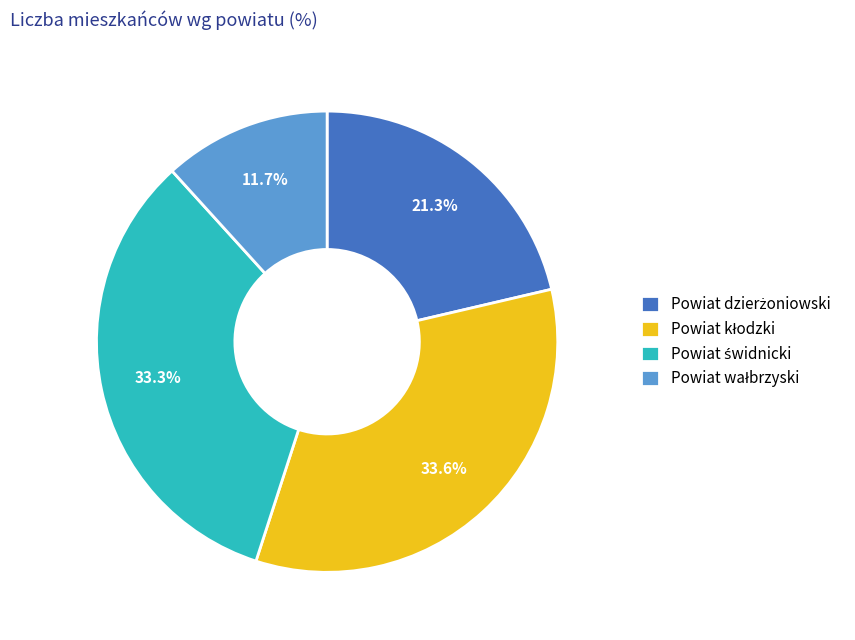

How many slices are in this pie chart?

4